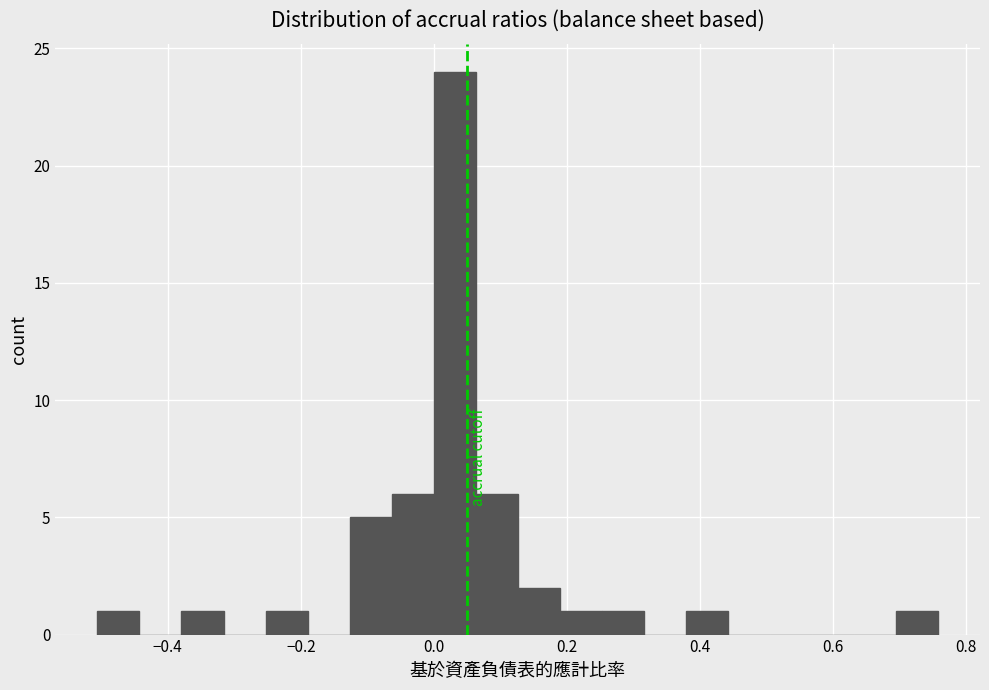

Read against the x-axis, roughly where is the centre of the tallest bar?

0.04